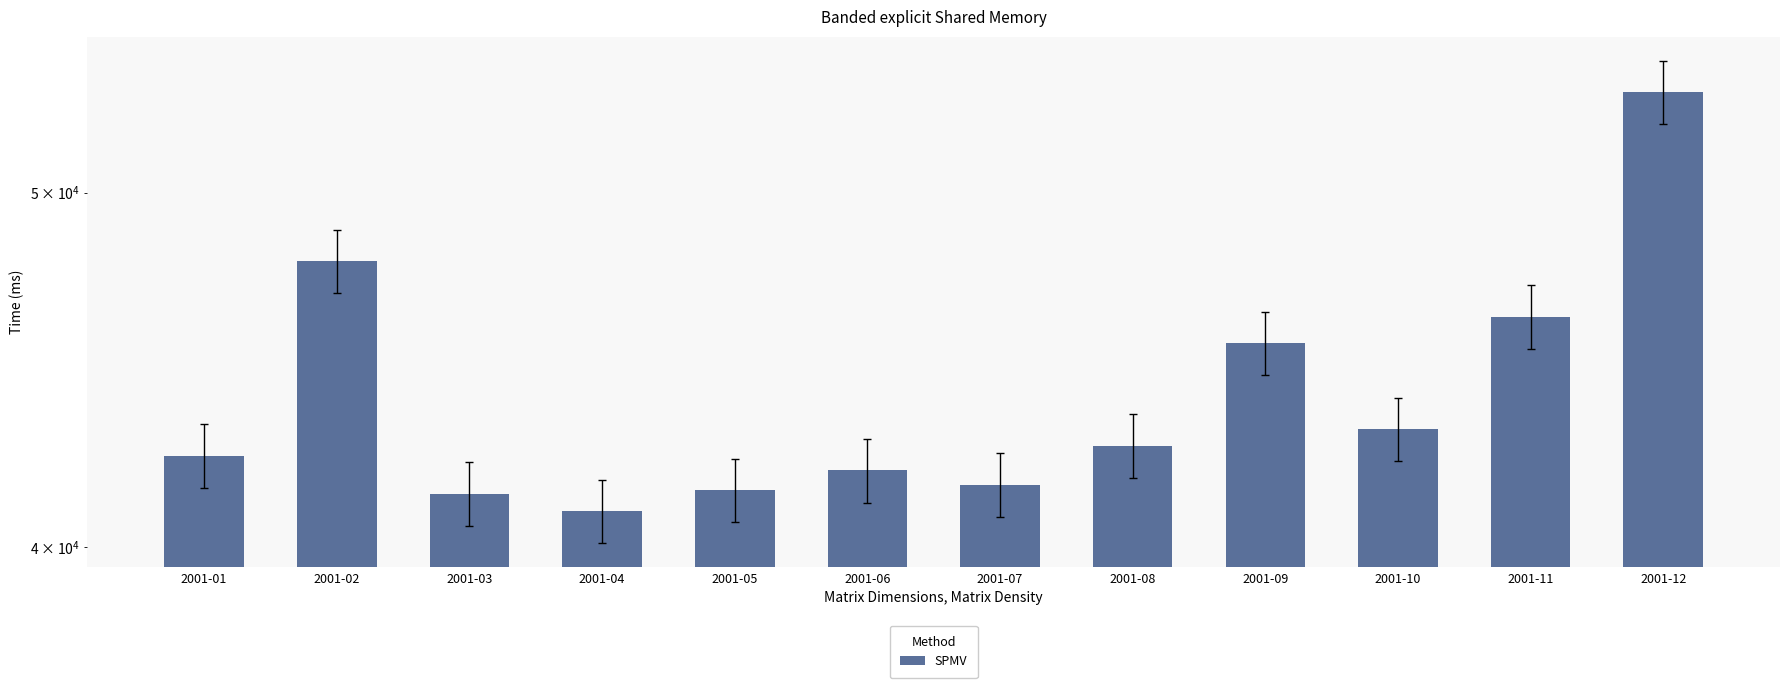

Are the bars grouped side by side (vs. stacked)?

No